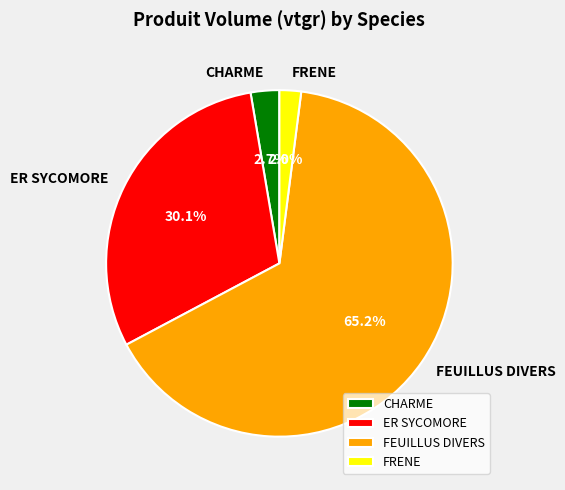

Approximately how many times larger is the value at FRENE compared to ER SYCOMORE?

0.1